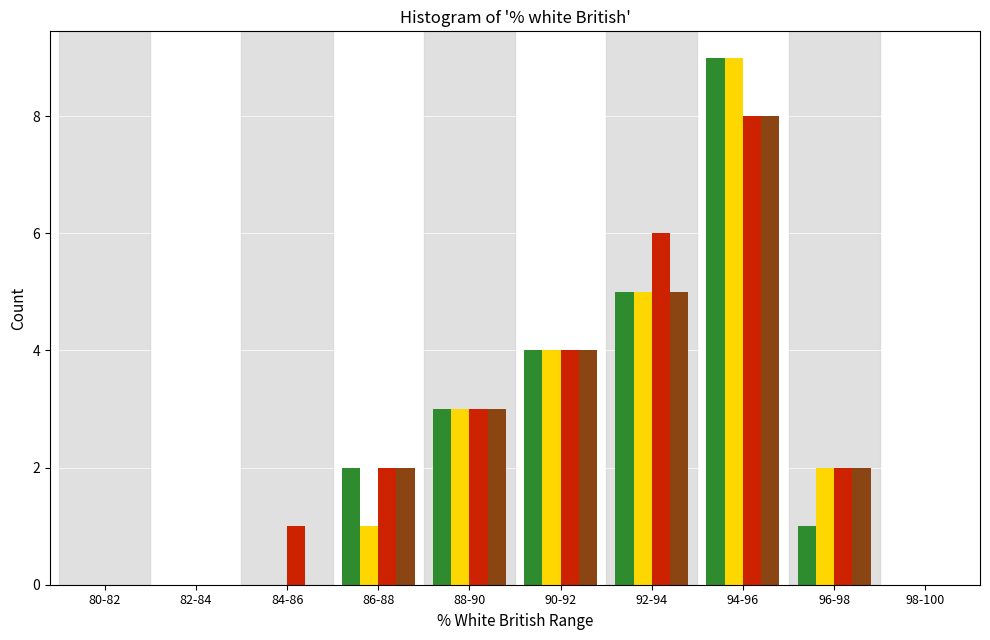

At which category is the sum across all series the highest?

94-96